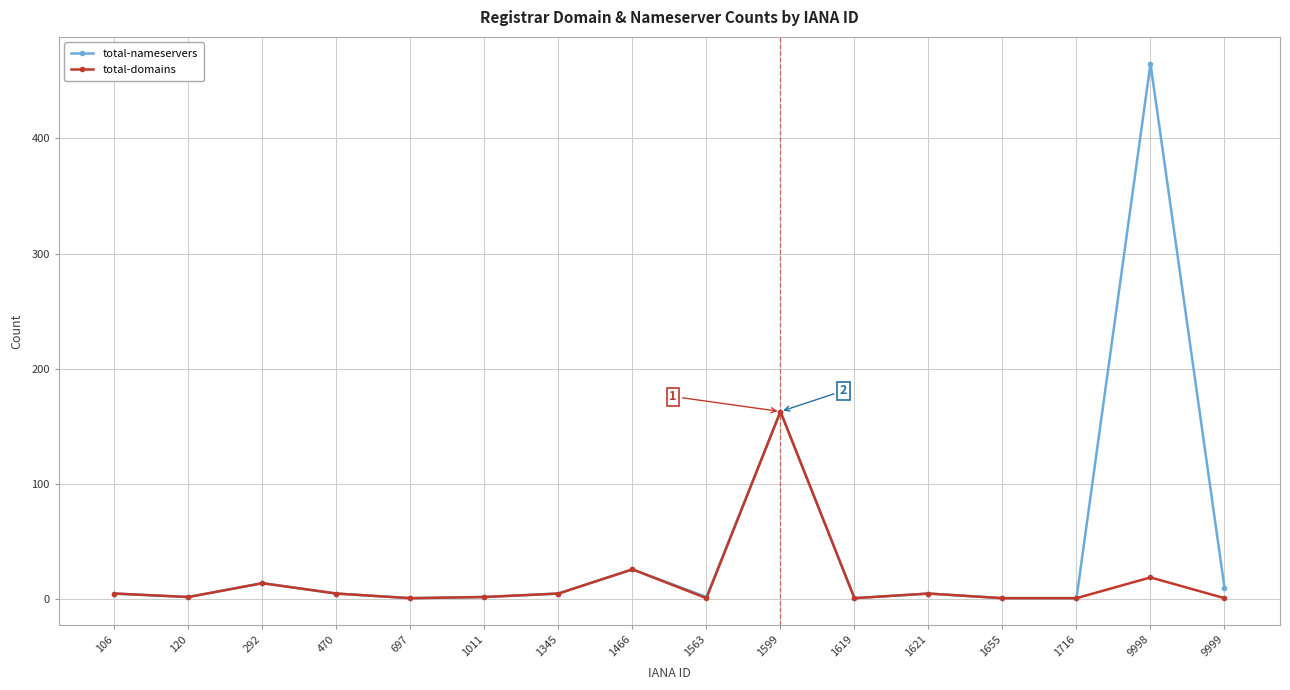

The total-nameservers series shows 1 at 1619. True or false?

True